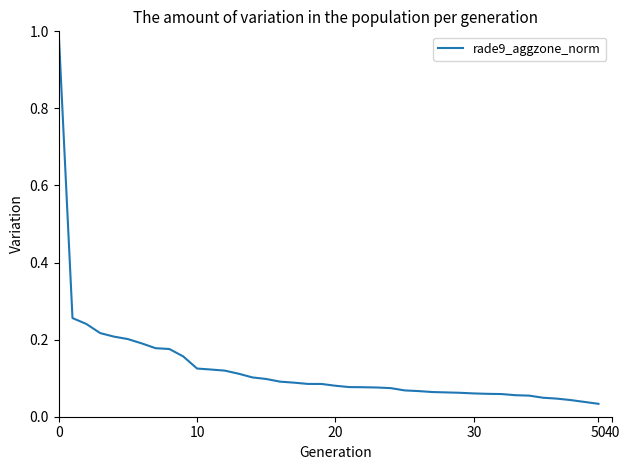

What is the difference between the maximum and minimum values?

1.0